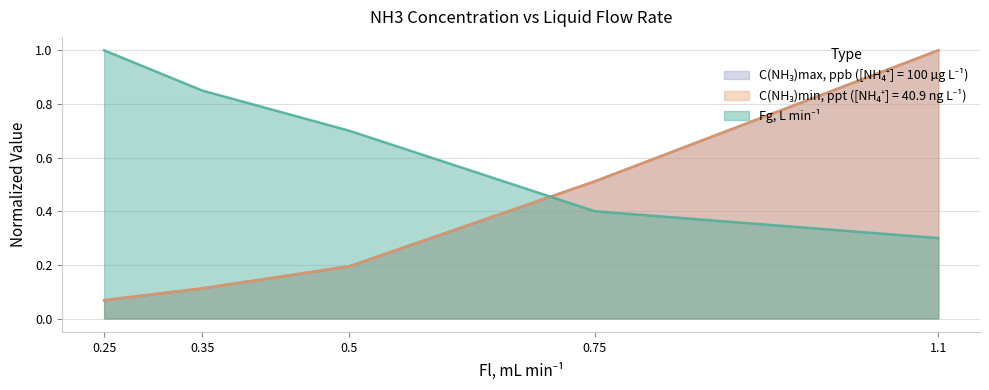

What value does the Fg, L min-1 series have at 1.1?

0.3